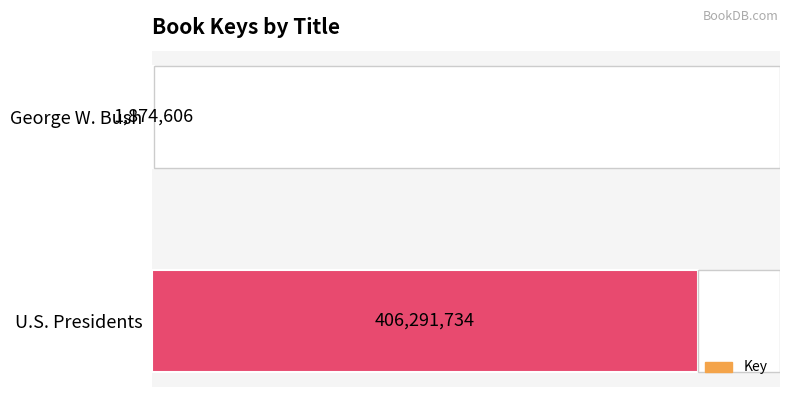

Is it true that the value at U.S. Presidents is 528391243?

False